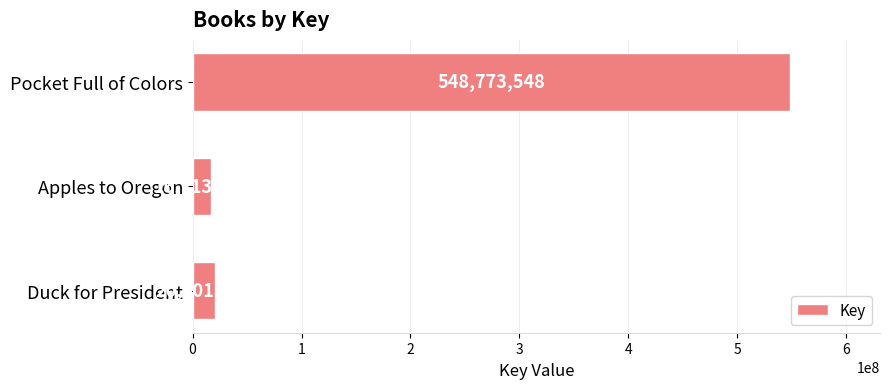

True or false: the data shows 16713496 at Apples to Oregon.

True